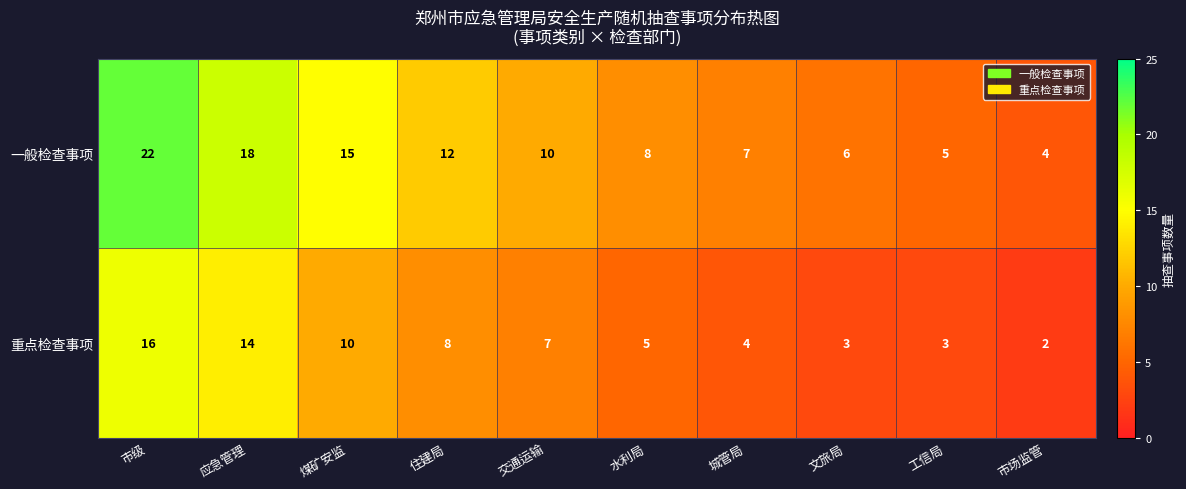

What is the average value of the 重点检查事项 series?

7